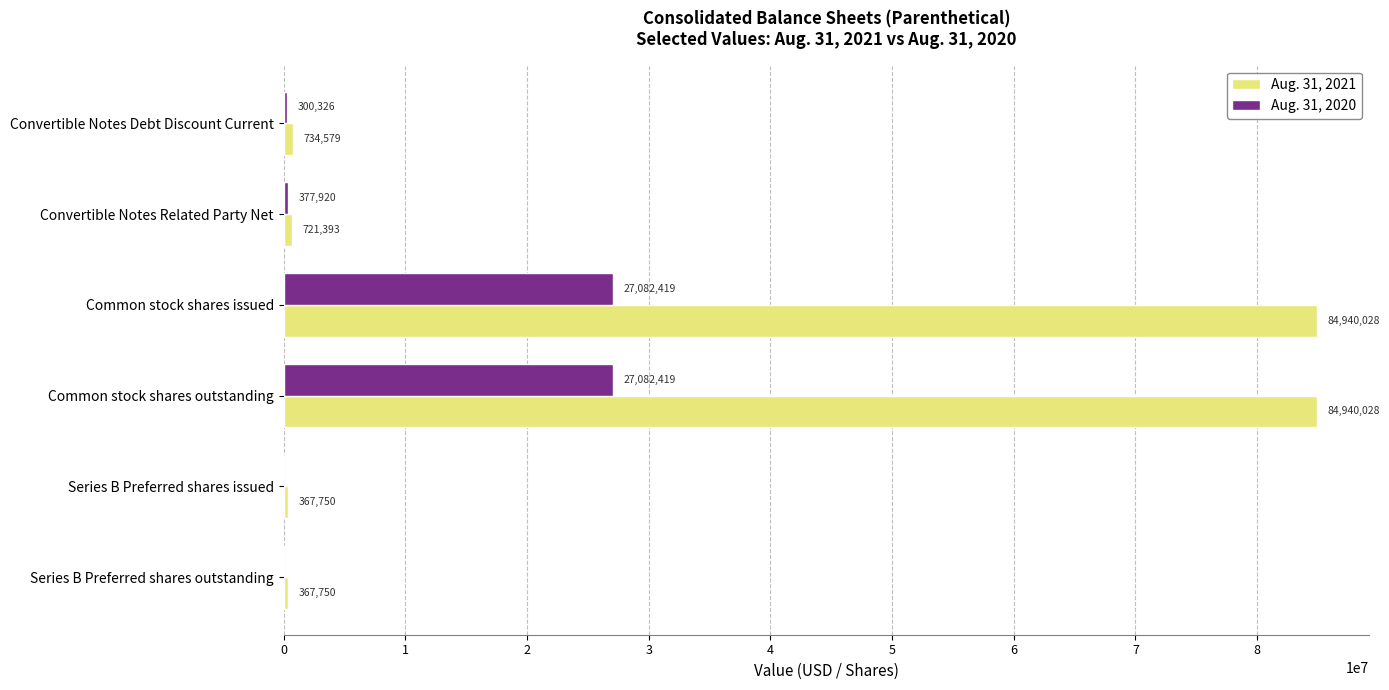

What are all the series names shown in the legend?

Aug. 31, 2021, Aug. 31, 2020